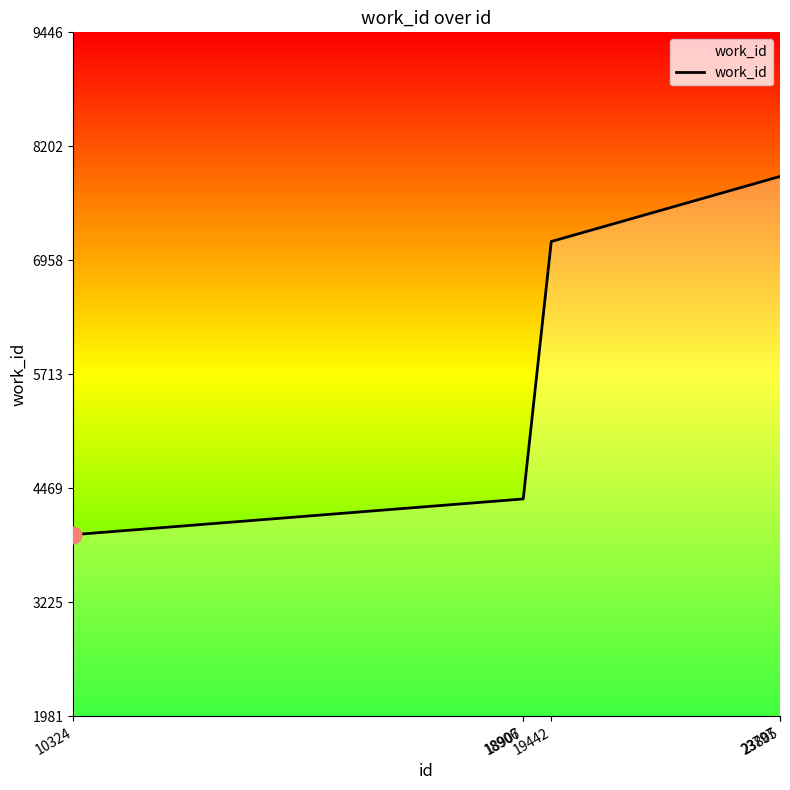

Read the value at 18907.

4353